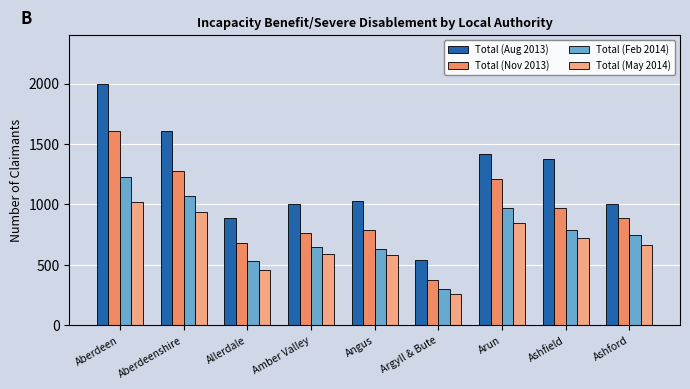

The value of Total (May 2014) at Argyll & Bute is 95. True or false?

False